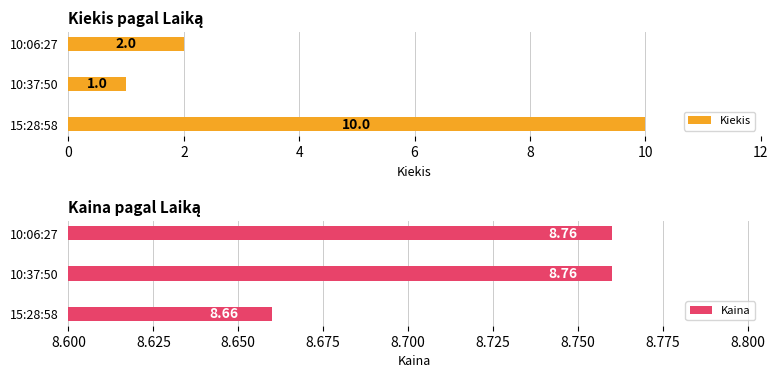

The value of Kaina at 15:28:58 is 14.1. True or false?

False